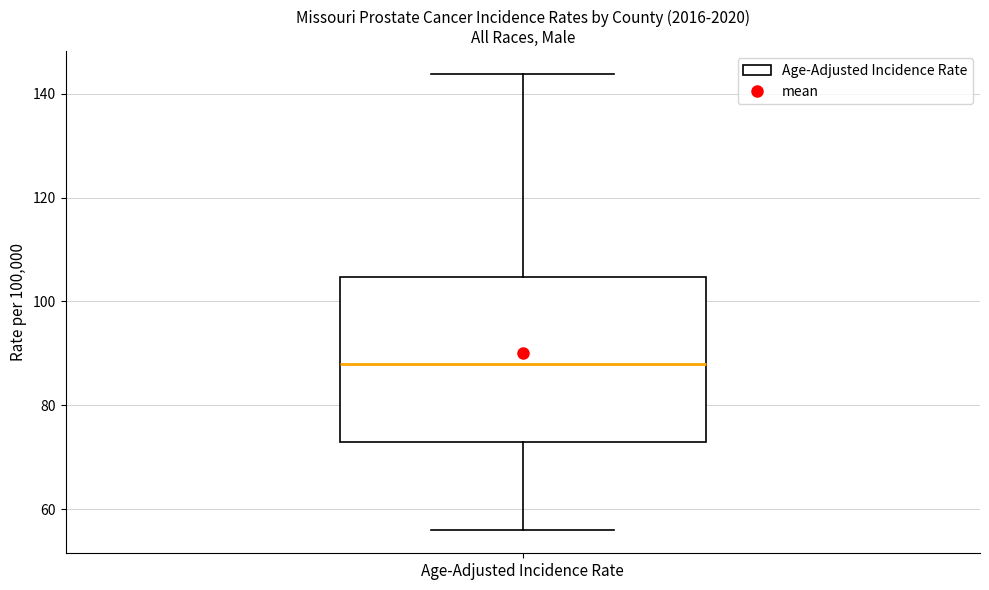

Read this box plot against the y-axis: the position of the median line, the range covered by the box, and the ends of both whiskers. The values are not printed on the chart, so give them approximately, as read against the axis.

median 88, box 74 to 104, whiskers 56 to 144